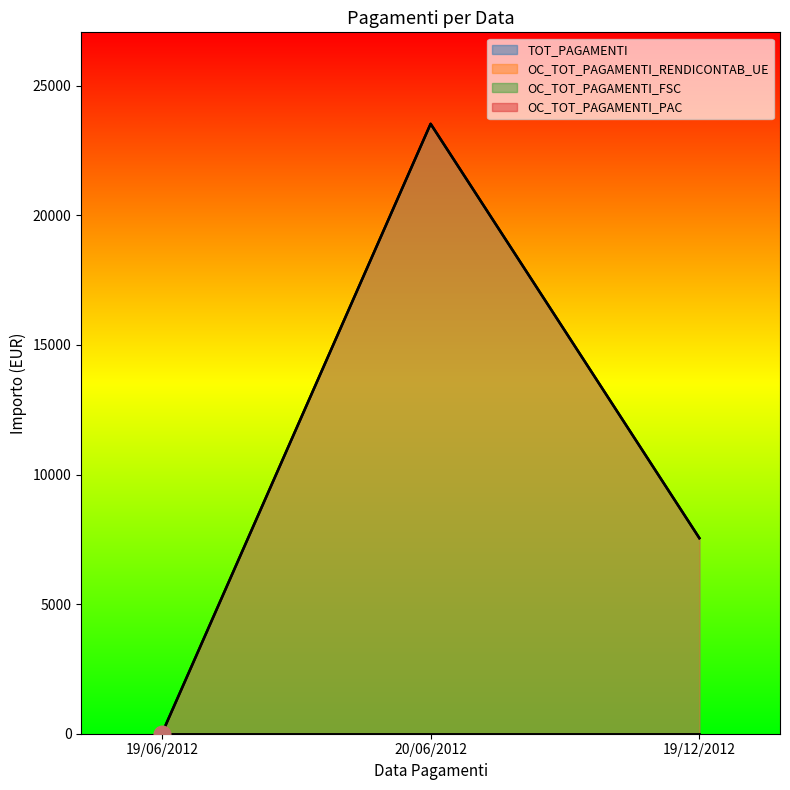

Reading right to left, list all the values displayed in this chart.

TOT_PAGAMENTI: 7546.6	23531.8	0.0
OC_TOT_PAGAMENTI_RENDICONTAB_UE: 7546.6	23531.8	0.0